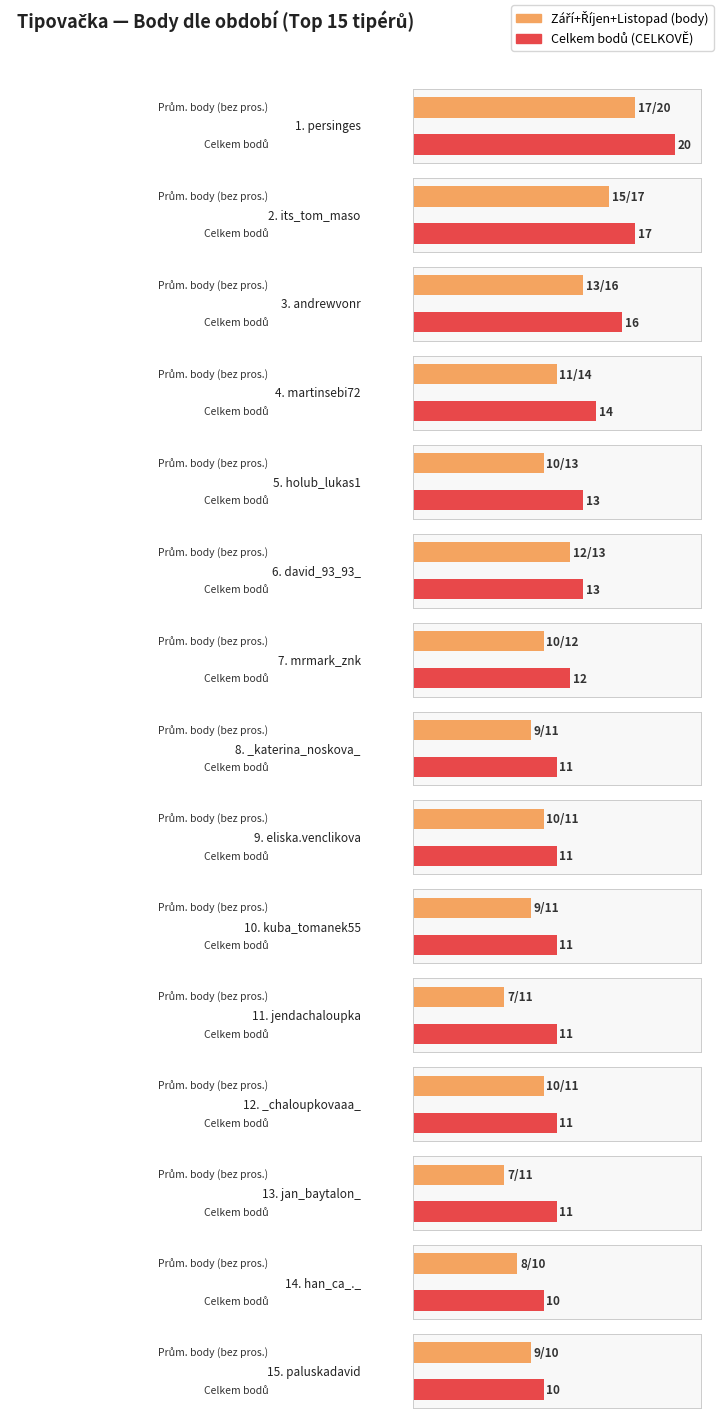

At which category is the sum across all series the highest?

persinges